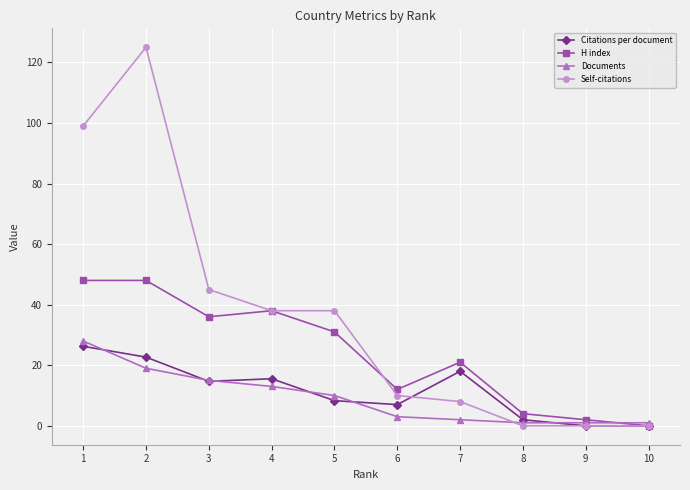

What is the maximum value shown in the chart?

125.0